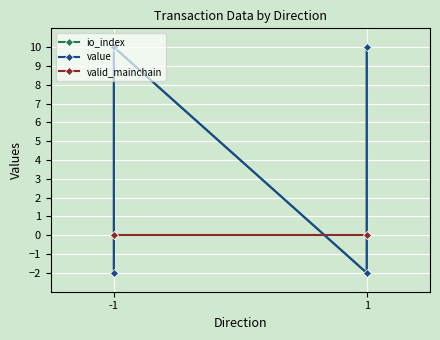

Which series has the largest range (max minus min)?

io_index